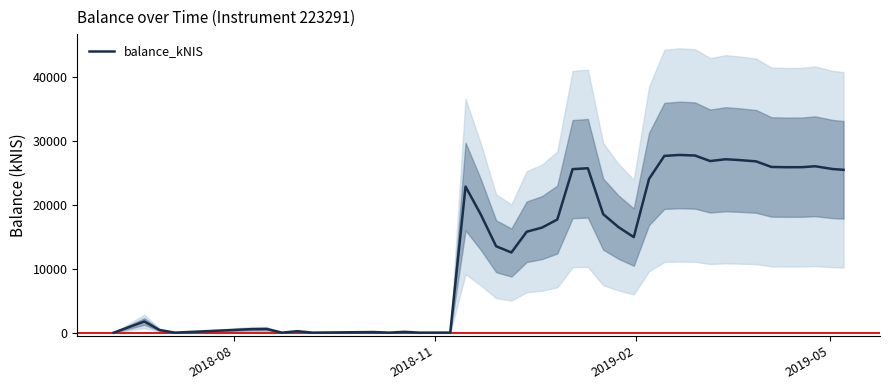

At which category does the chart reach its minimum across all series?

2018-08